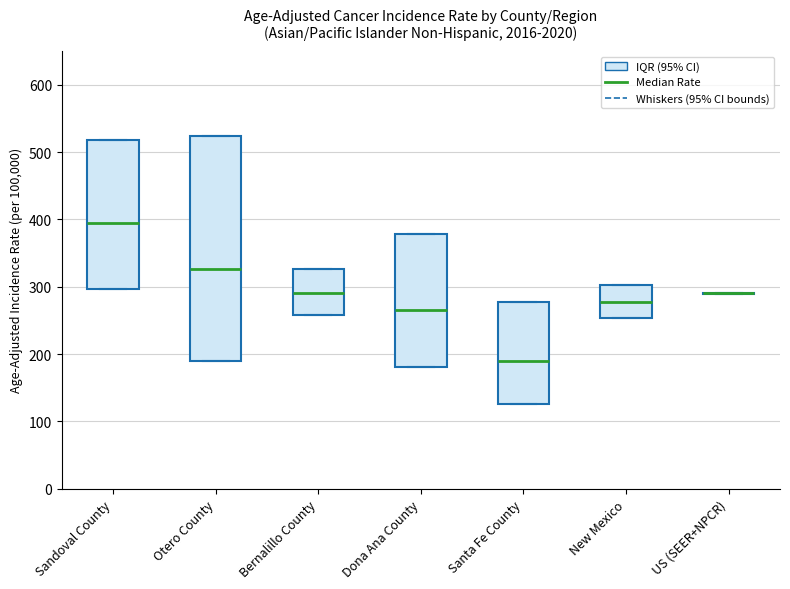

Comparing the boxes themselves (not the whiskers), which one is the tallest?

Otero County